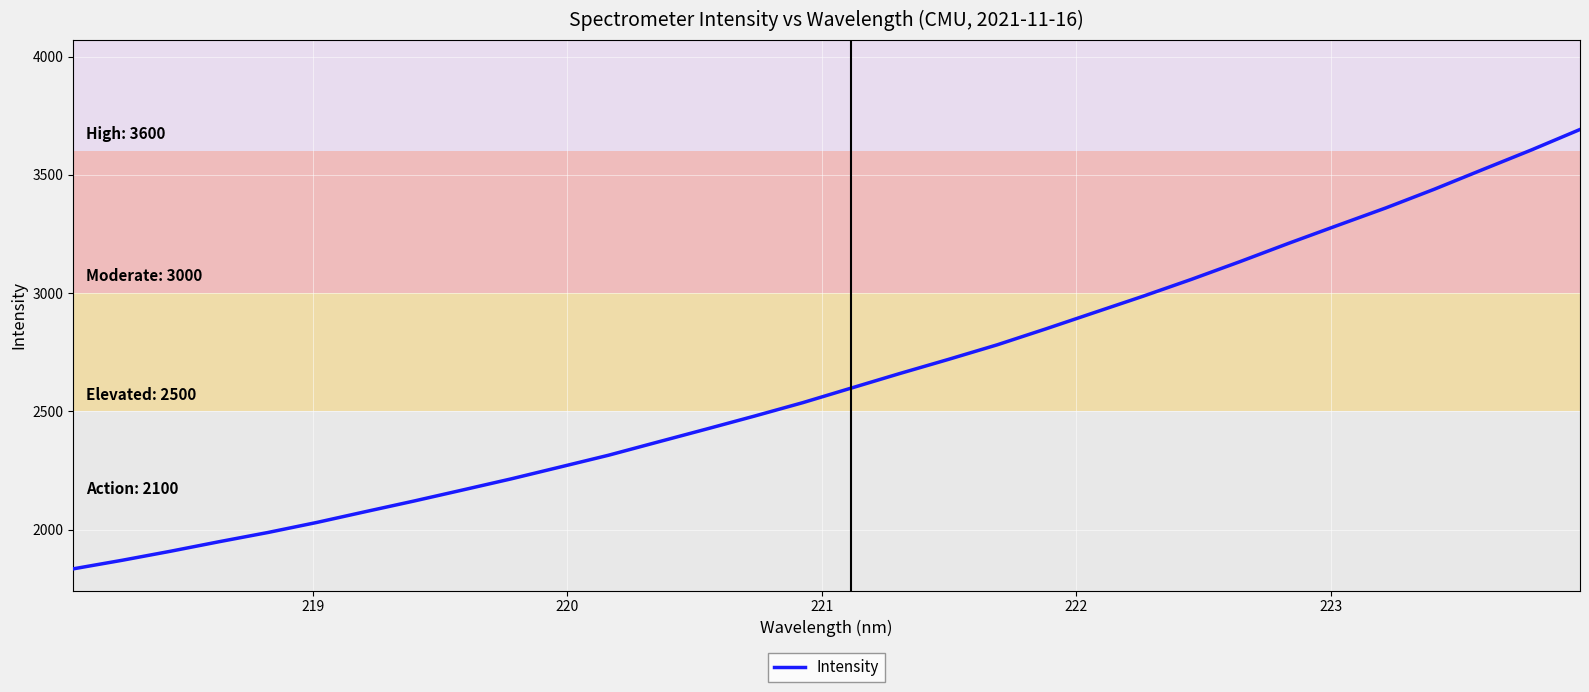

What is the minimum value shown in the chart?

1834.5